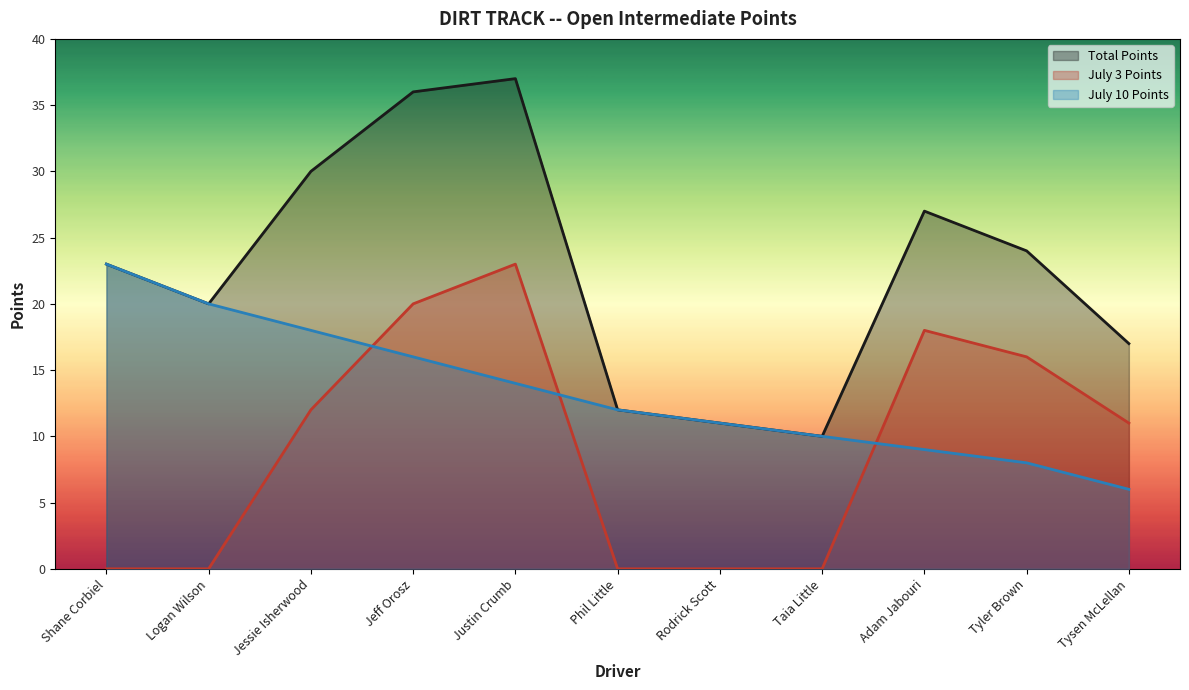

At which category does the chart reach its peak across all series?

Justin Crumb